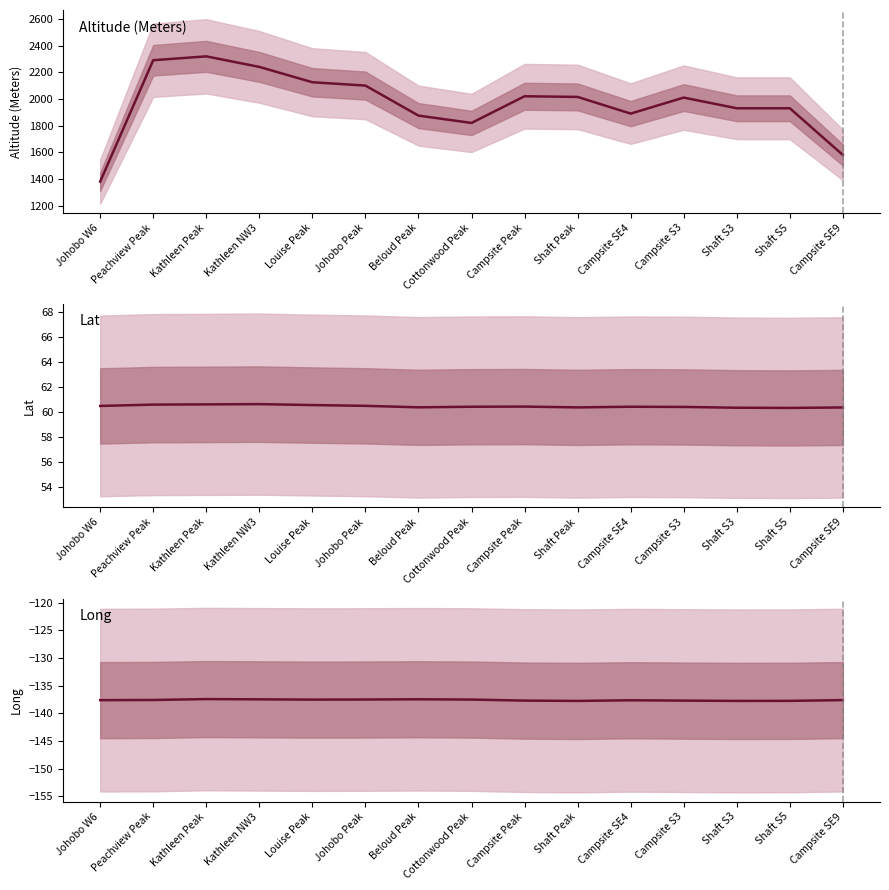

Reading right to left, list all the values displayed in this chart.

Altitude (Meters): 1580.0	1930.0	1930.0	2010.0	1890.0	2015.0	2020.0	1820.0	1875.0	2100.0	2125.0	2240.0	2319.0	2290.0	1380.0
Lat: 60.4	60.3	60.3	60.4	60.4	60.4	60.4	60.4	60.4	60.5	60.6	60.6	60.6	60.6	60.5
Long: -137.6	-137.8	-137.8	-137.7	-137.6	-137.8	-137.7	-137.5	-137.5	-137.5	-137.5	-137.5	-137.4	-137.6	-137.6